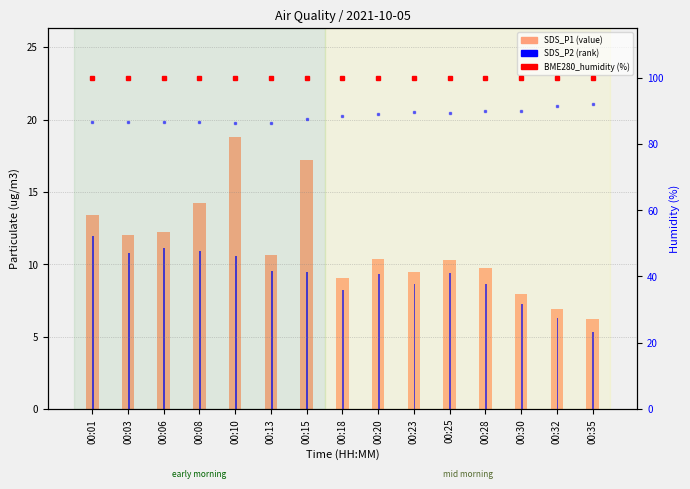

Which has a higher value, 00:28 or 00:30?

00:28